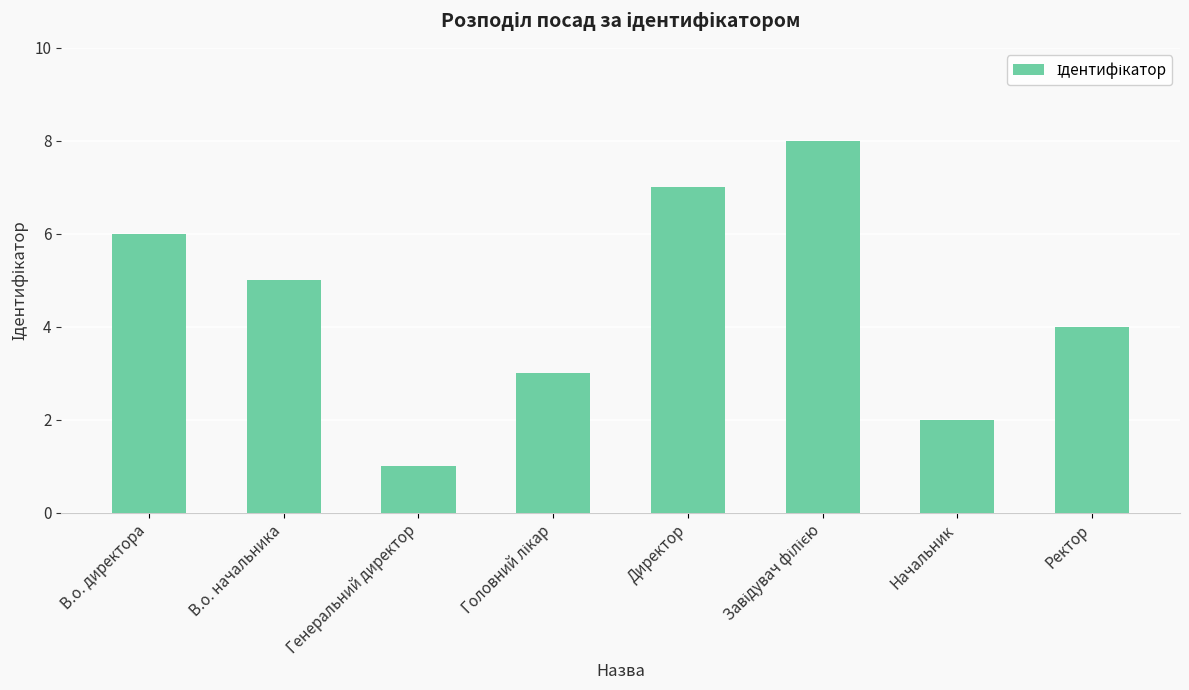

Which label corresponds to the smallest value in the chart?

Генеральний директор